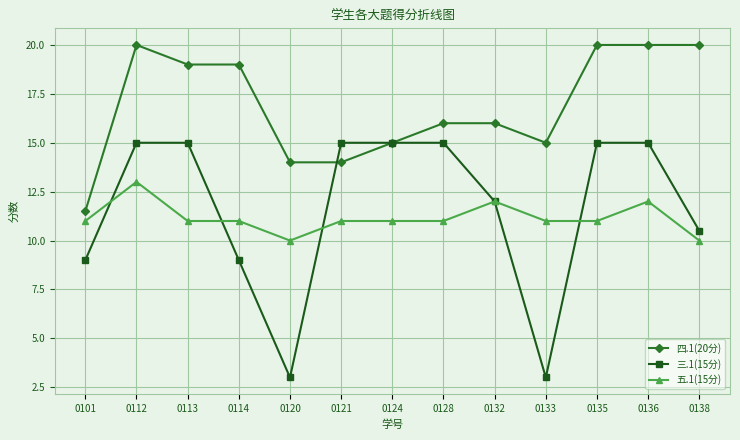

The 三.1(15分) series shows 15.0 at 0113. True or false?

True